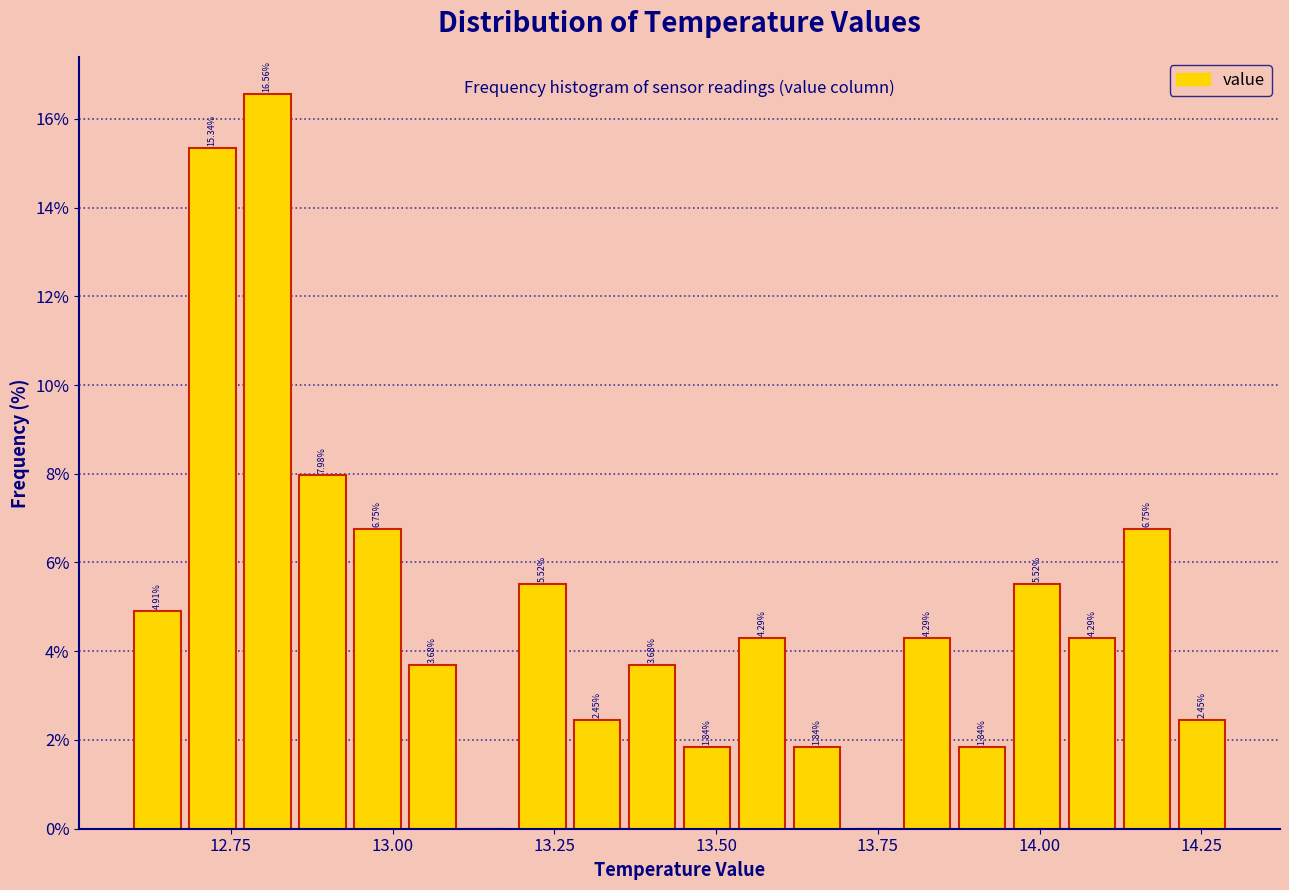

Read against the x-axis, roughly where is the centre of the tallest bar?

12.80